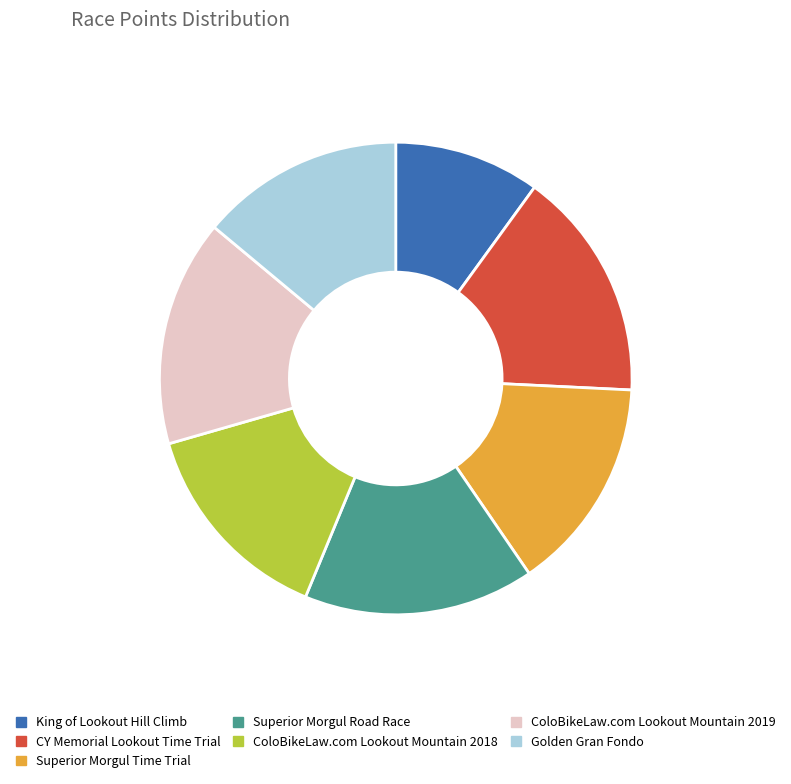

The ColoBikeLaw.com Lookout Mountain 2018 slice represents 4% of the pie. True or false?

False